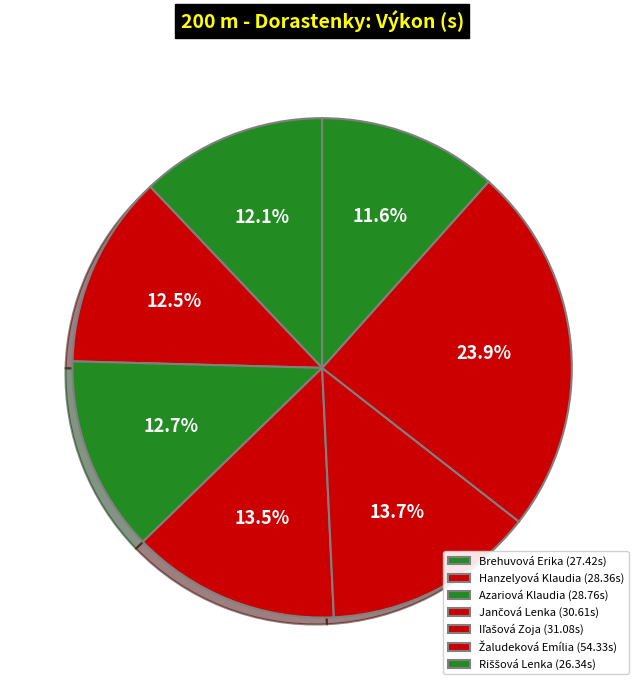

Count the number of slices in the pie.

7